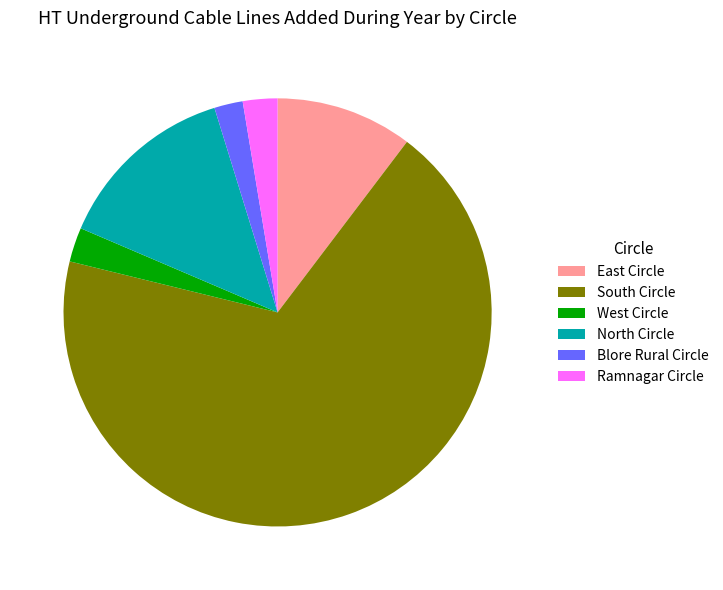

Is North Circle the majority of the pie?

No